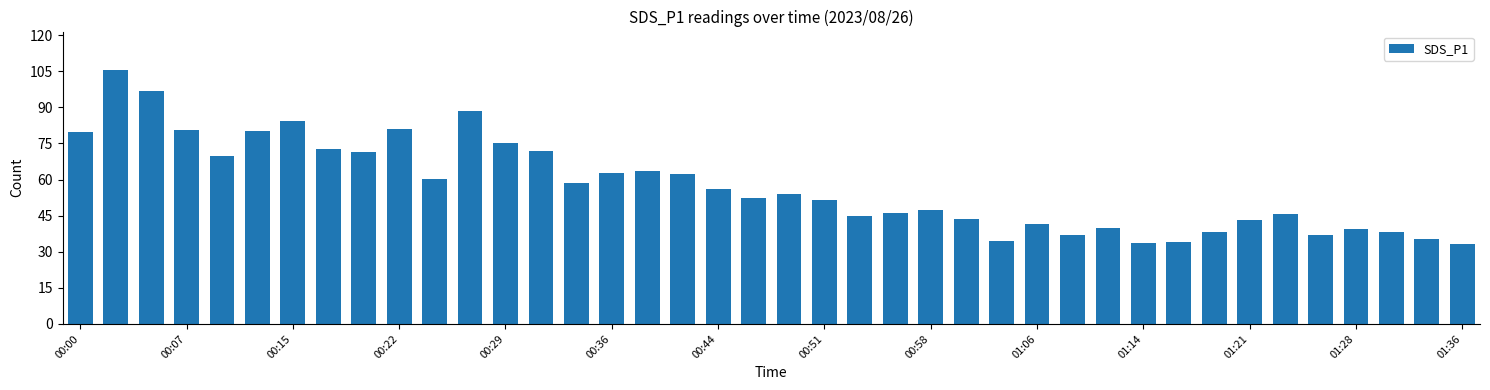

What is the minimum value shown in the chart?

33.3